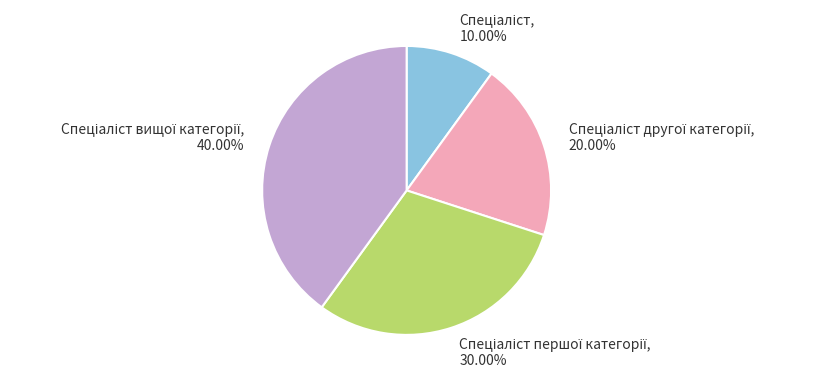

How many segments does this pie chart have?

4